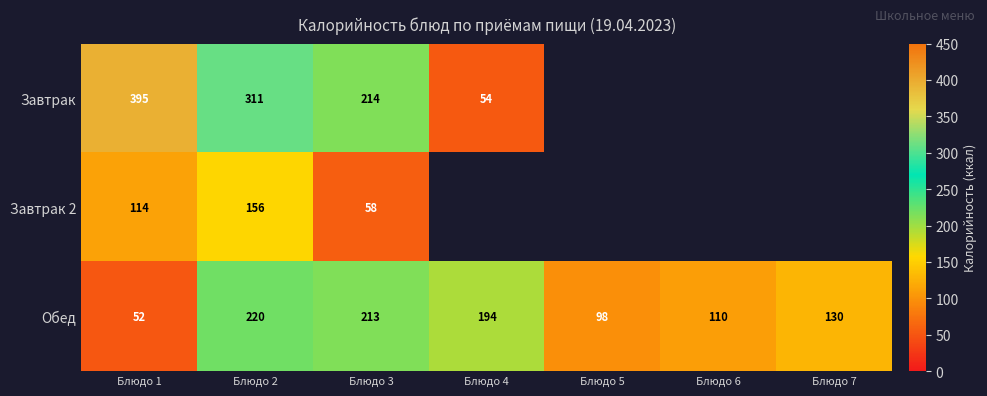

Is the value of Обед at Блюдо 1 greater than the value of Завтрак at Блюдо 4?

No